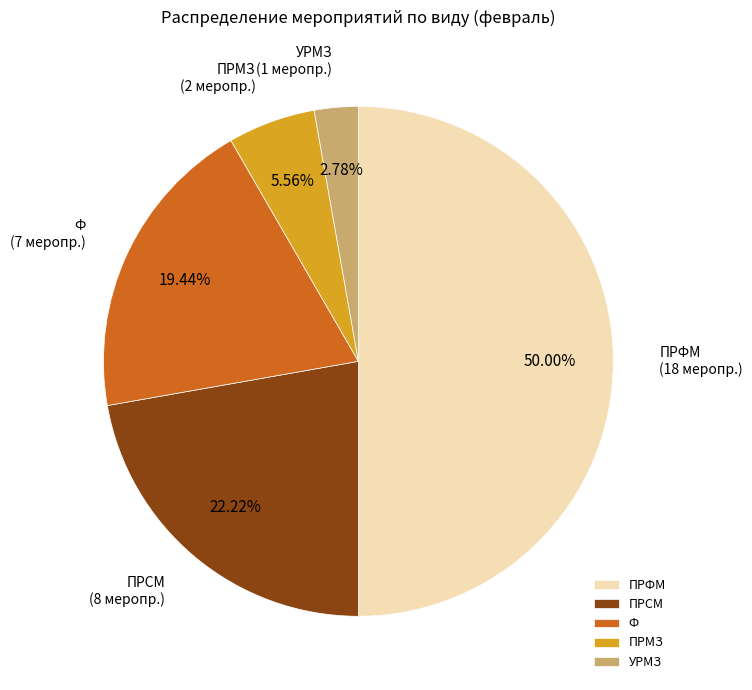

Approximately how many times larger is the value at ПРФМ compared to ПРМЗ?

9.0